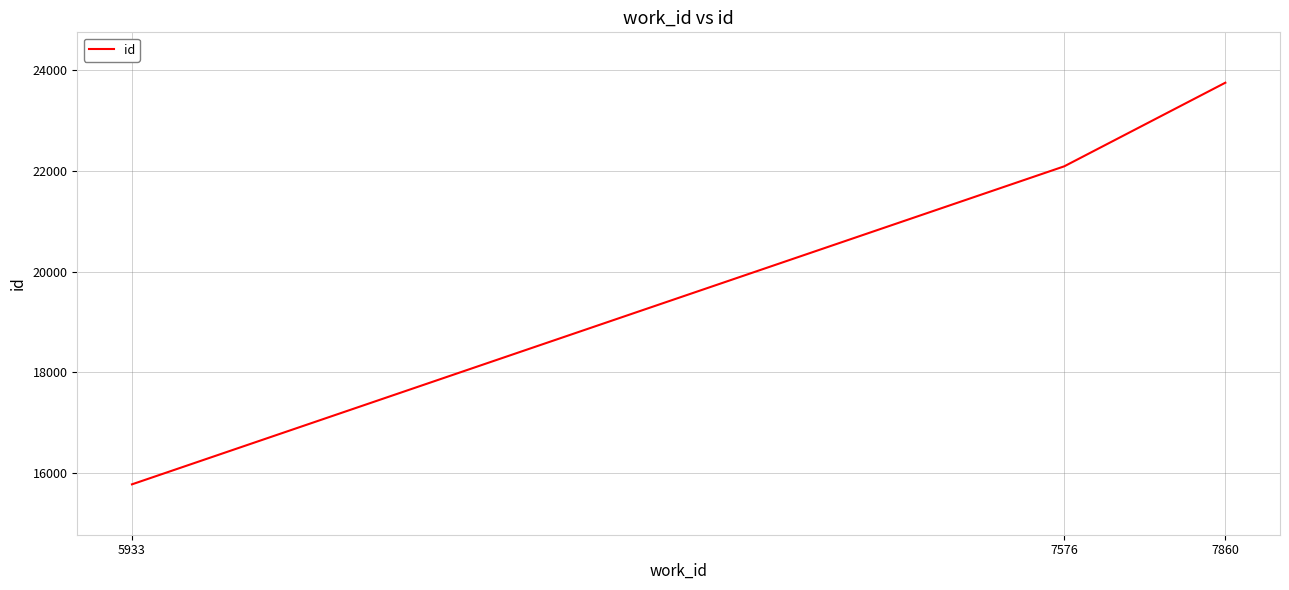

Which has a higher value, 7860 or 5933?

7860